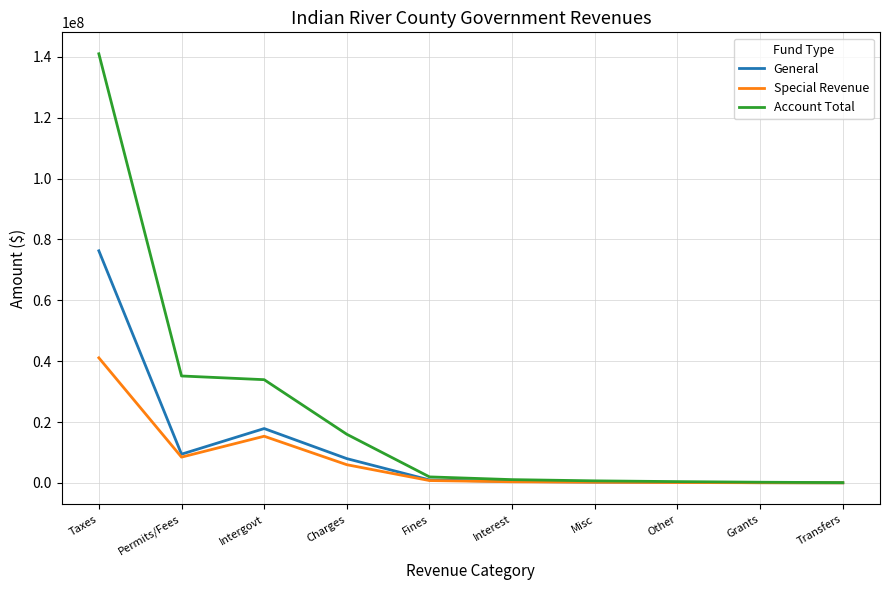

What is the minimum value shown in the chart?

40000